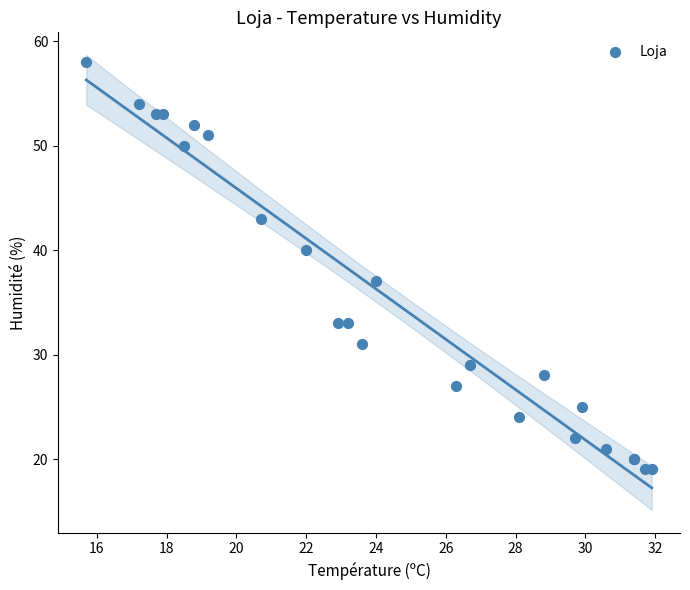

What Y value in the scatter plot is closest to 38?

37